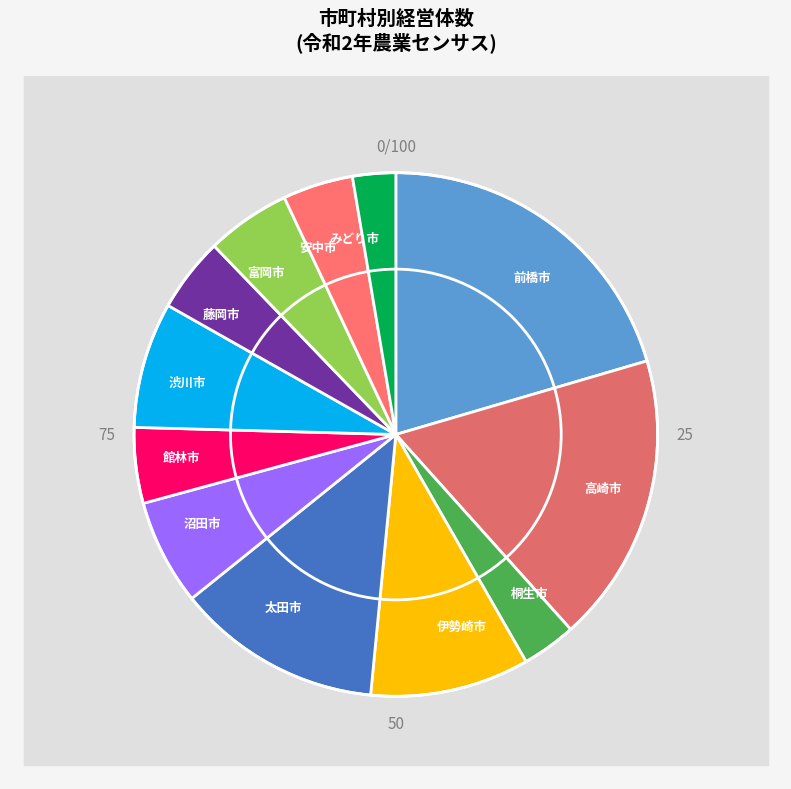

What is the change in value from 前橋市 to 藤岡市?

-2282